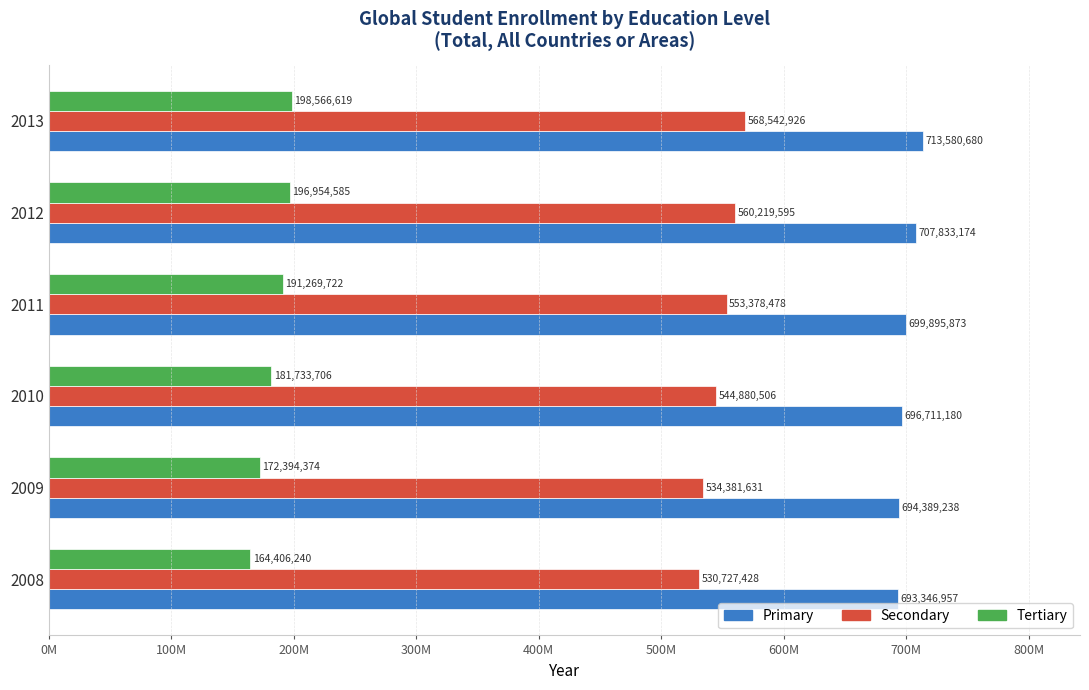

What are all the series names shown in the legend?

Primary, Secondary, Tertiary